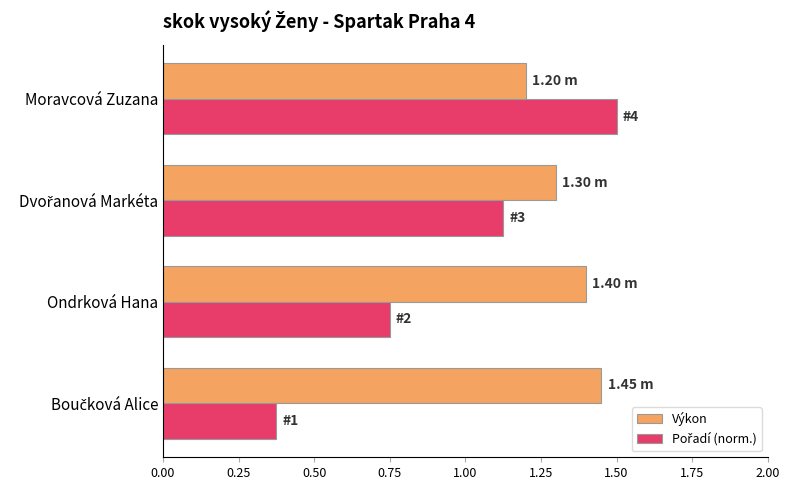

Which series has the largest total across all categories?

Výkon